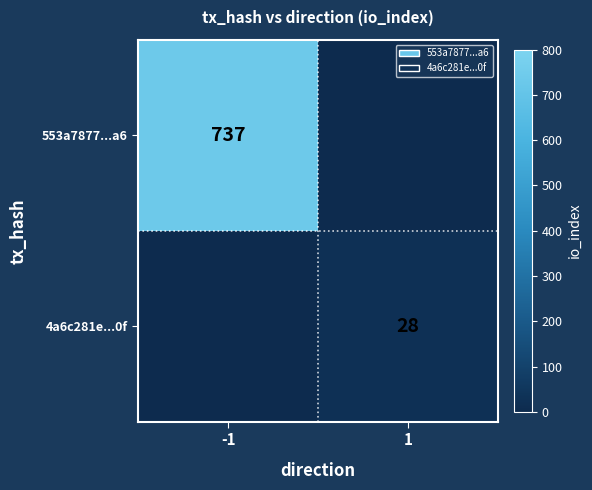

Is it true that 553a7877...a6 equals 239 at -1?

False